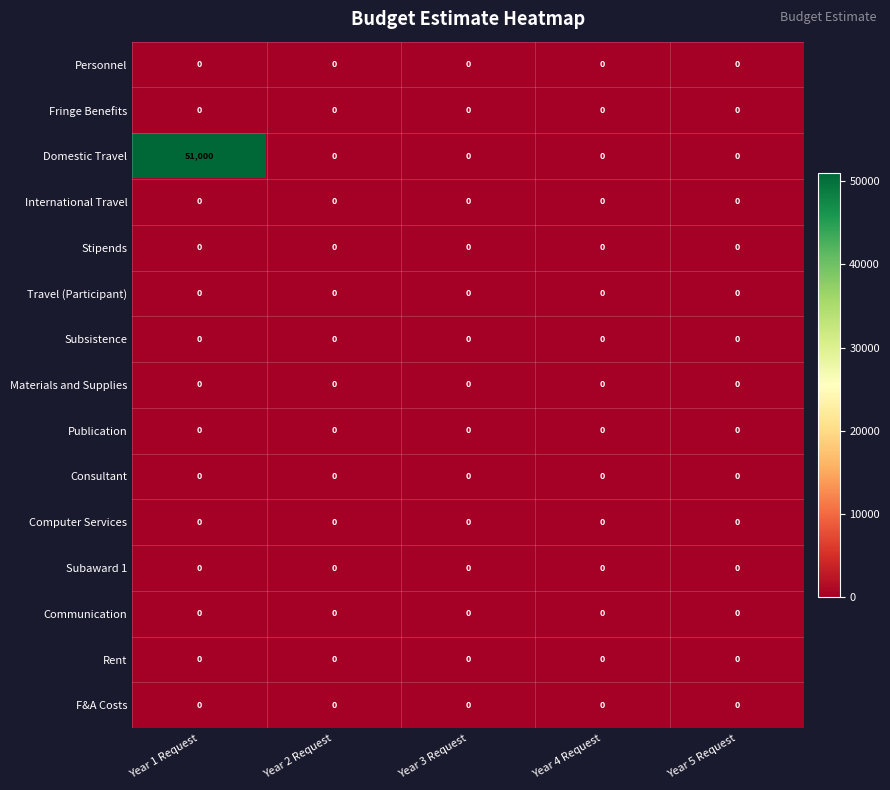

Which category has the highest value across all series?

Year 1 Request